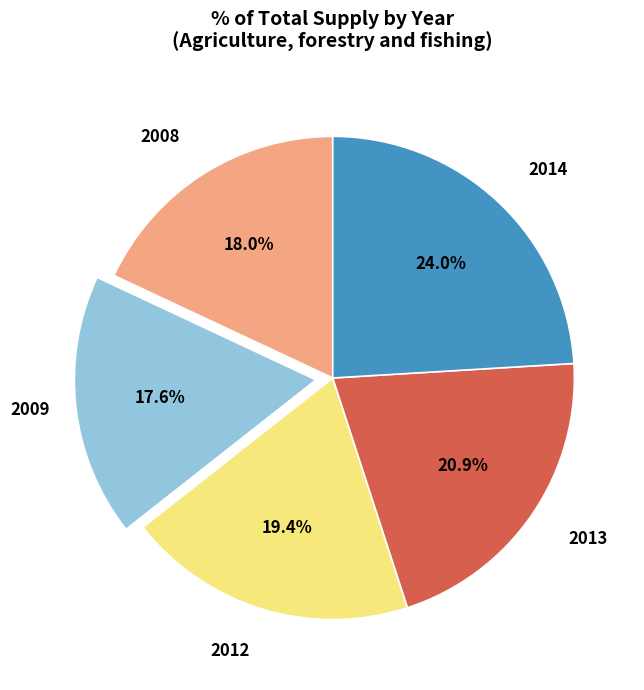

Is there any slice that represents more than half of the pie?

No